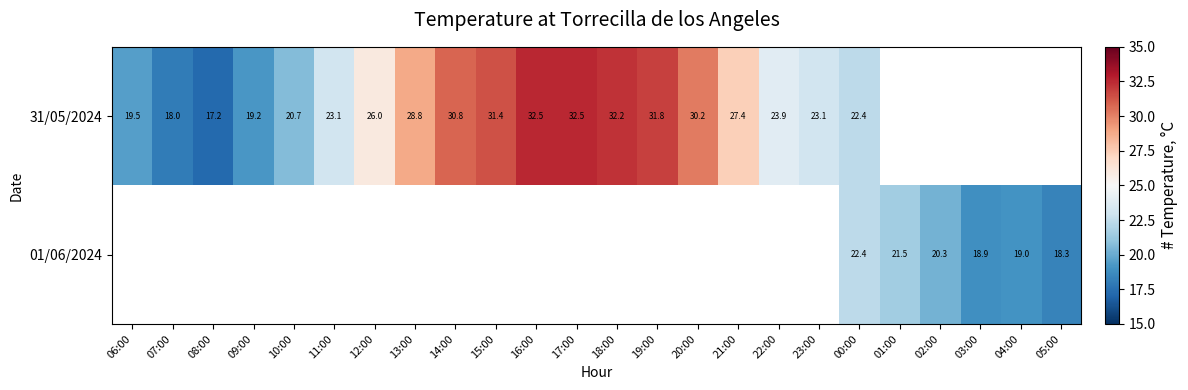

Count the number of data series in this chart.

2